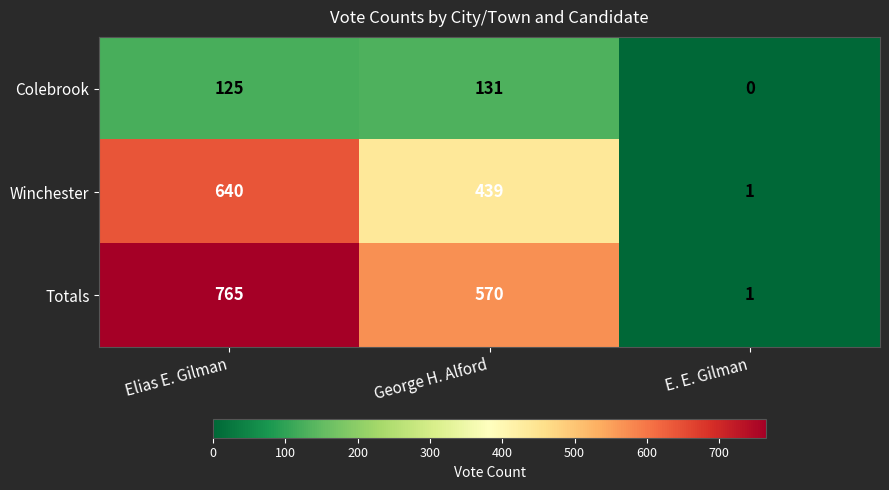

True or false: Colebrook has a value of 89 at E. E. Gilman.

False